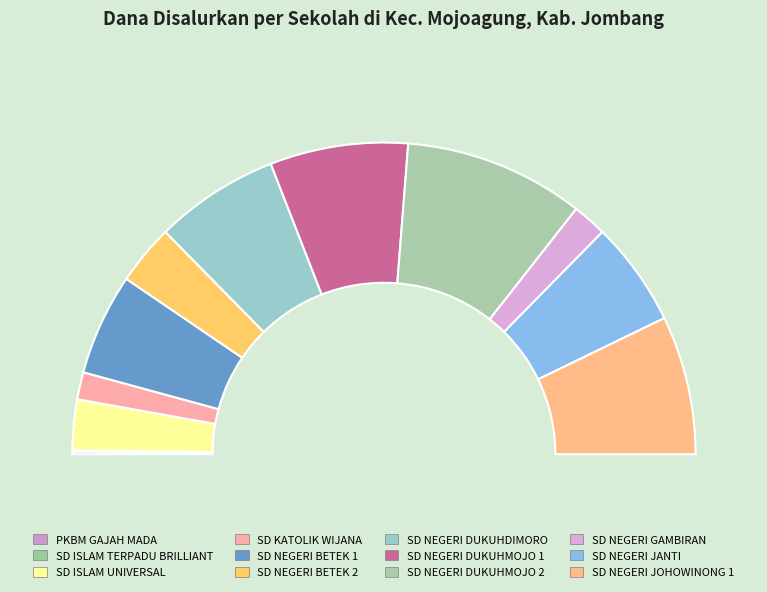

Which has a higher value, SD NEGERI JANTI or PKBM GAJAH MADA?

SD NEGERI JANTI